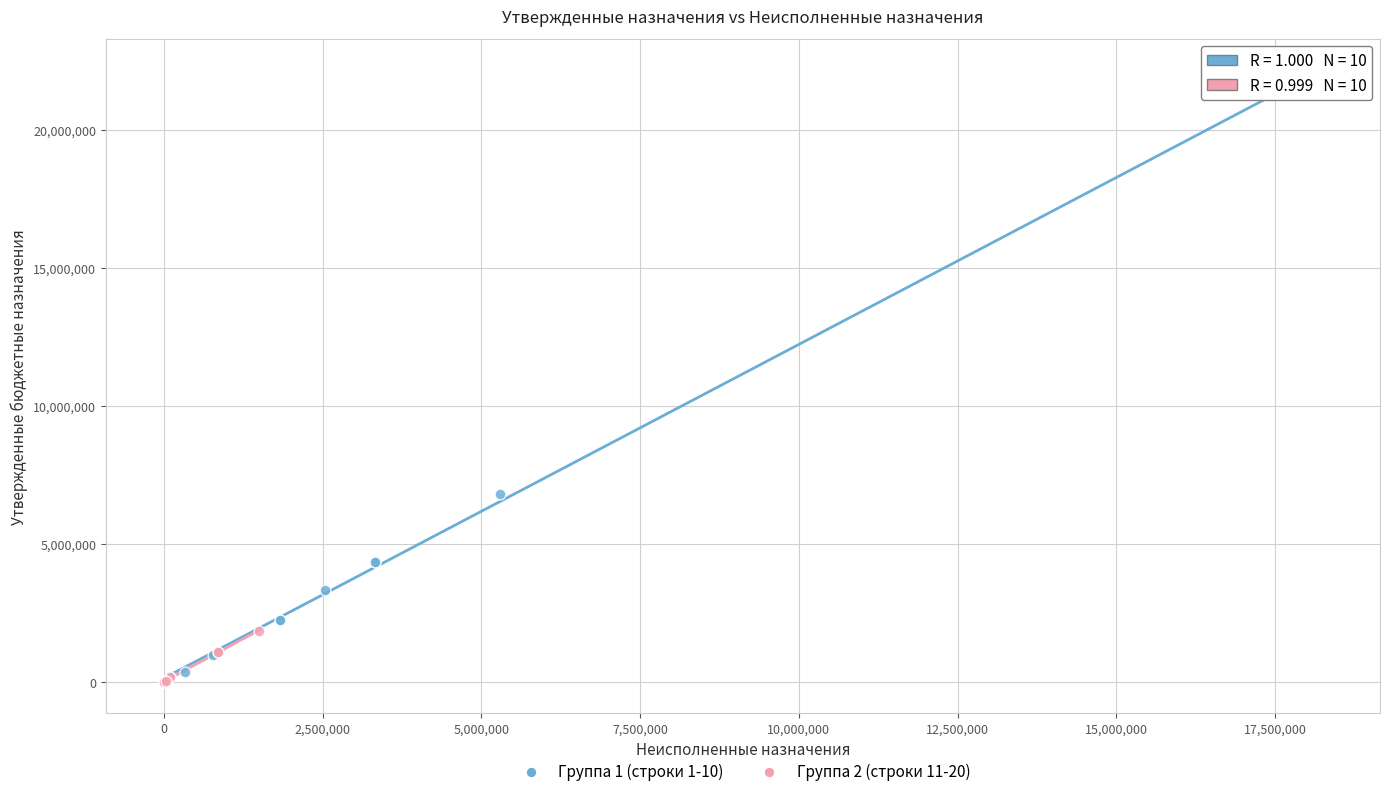

Which series has the largest Y range (max minus min)?

Группа 1 (строки 1-10)